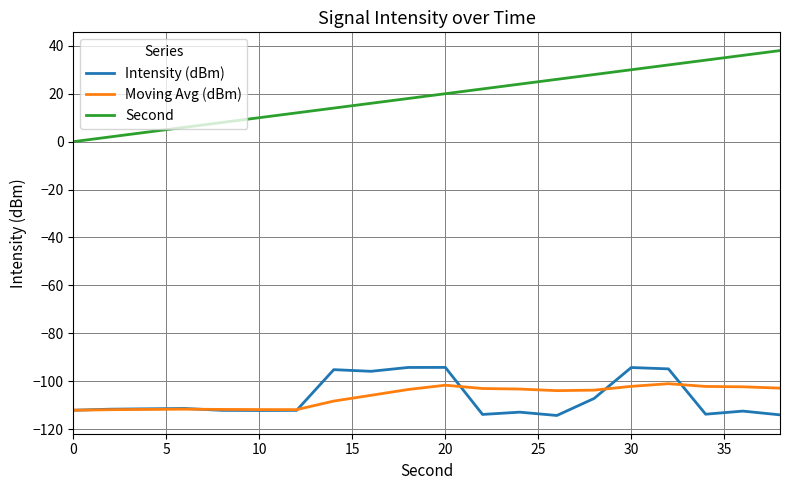

In Intensity (dBm), how many points are lower than both neighbors (excluding endpoints)?

5